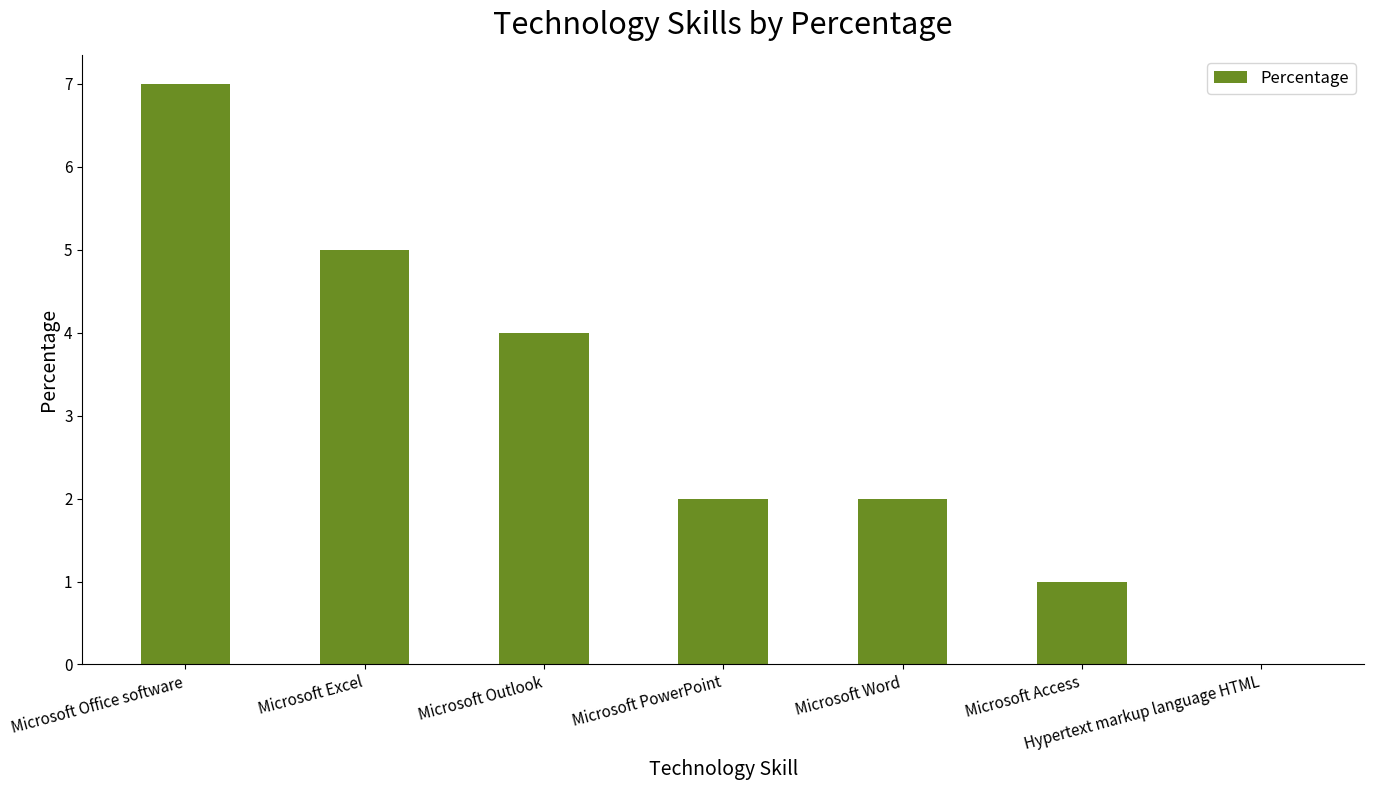

Are the bars horizontal?

No